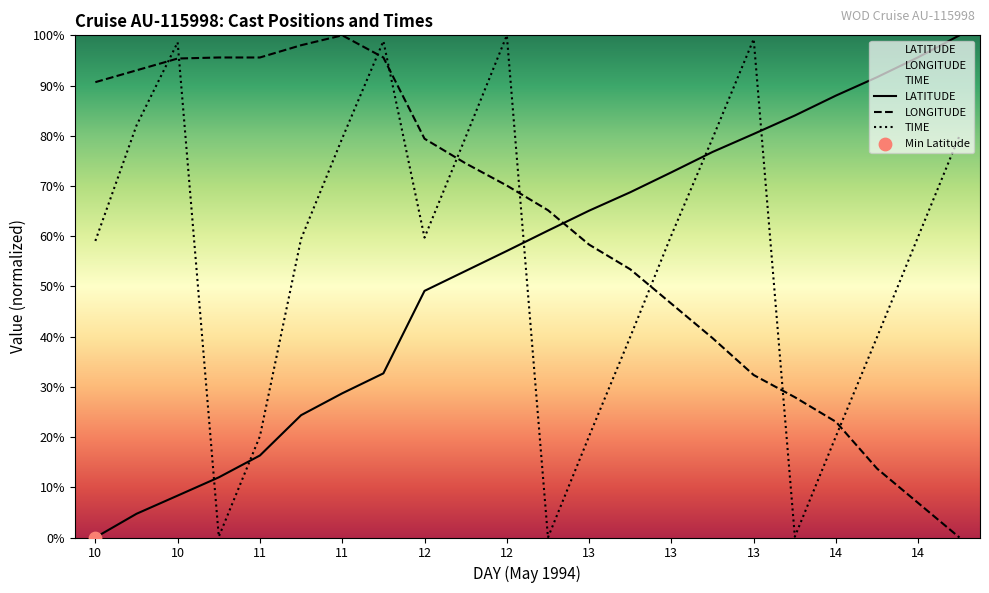

Which series reaches the minimum Y coordinate?

LATITUDE